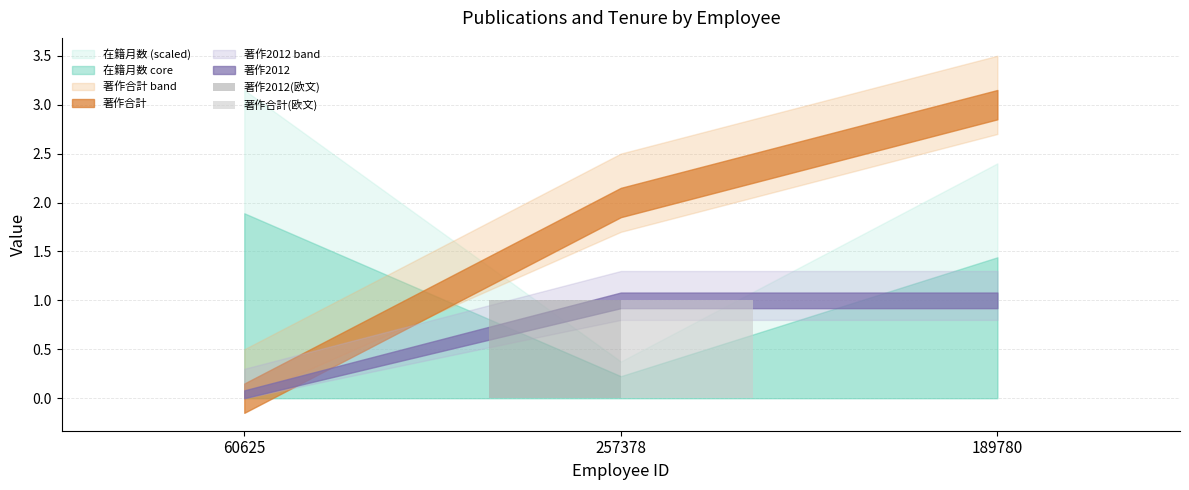

What is the highest value of the 著作合計(欧文) series?

1